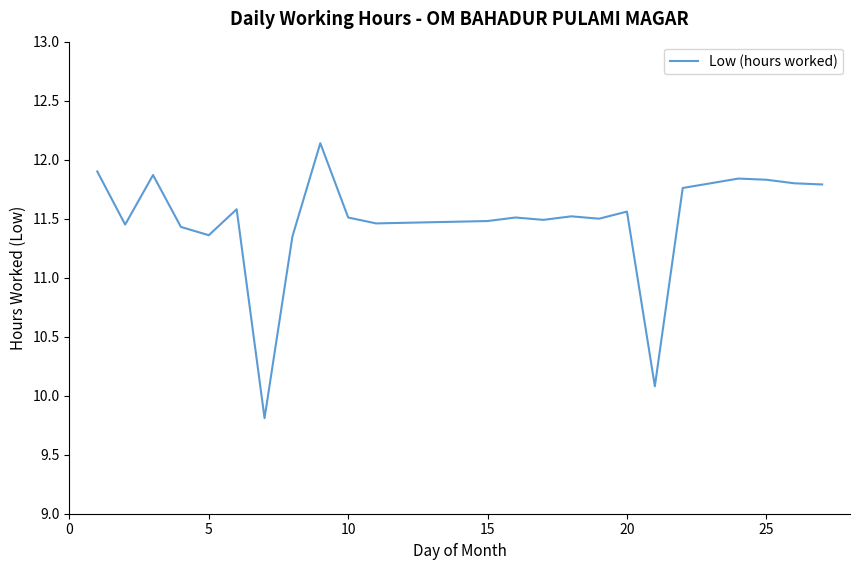

What is the difference between the maximum and minimum values?

2.3